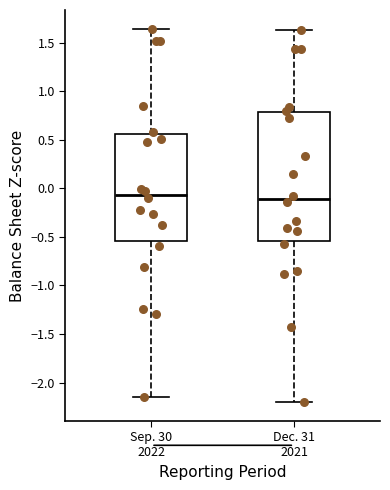

Reading left to right, read every box against the y-axis: the position of its median line, the range the box covers, and the ends of its whiskers. The values are not printed on the chart, so give them approximately, as read against the axis.

Sep. 30 2022: median -0.05, box -0.55 to 0.55, whiskers -2.15 to 1.65
Dec. 31 2021: median -0.10, box -0.55 to 0.80, whiskers -2.20 to 1.65